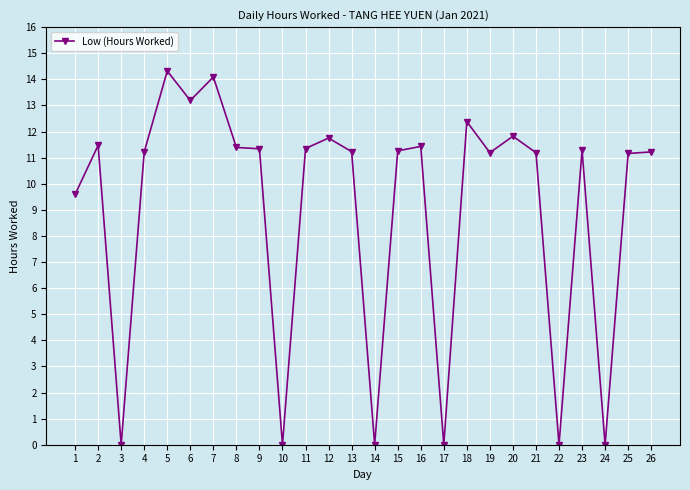

How many categories are shown in the chart?

26